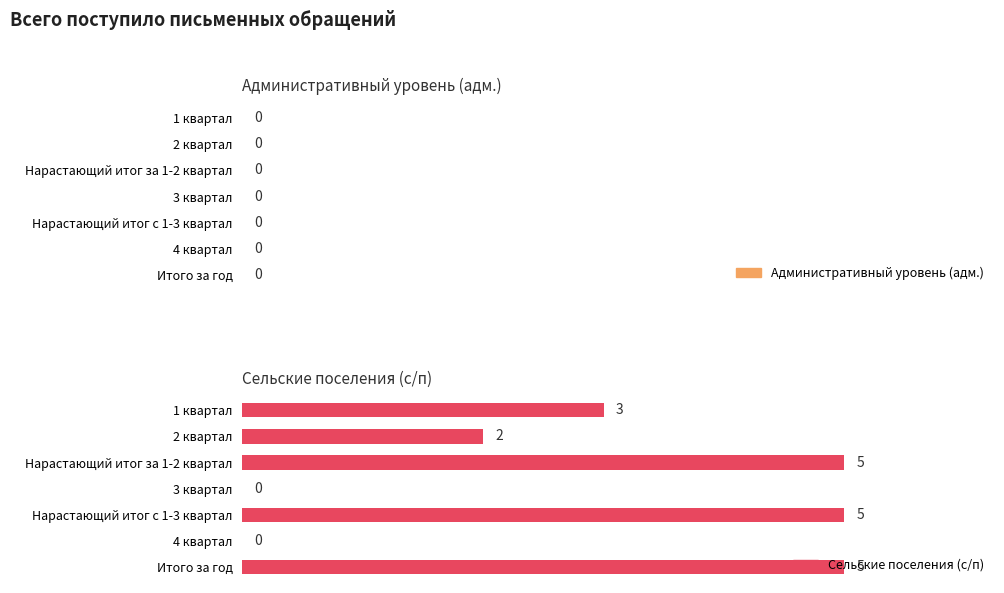

Is it true that the value at 3 квартал is -2?

False